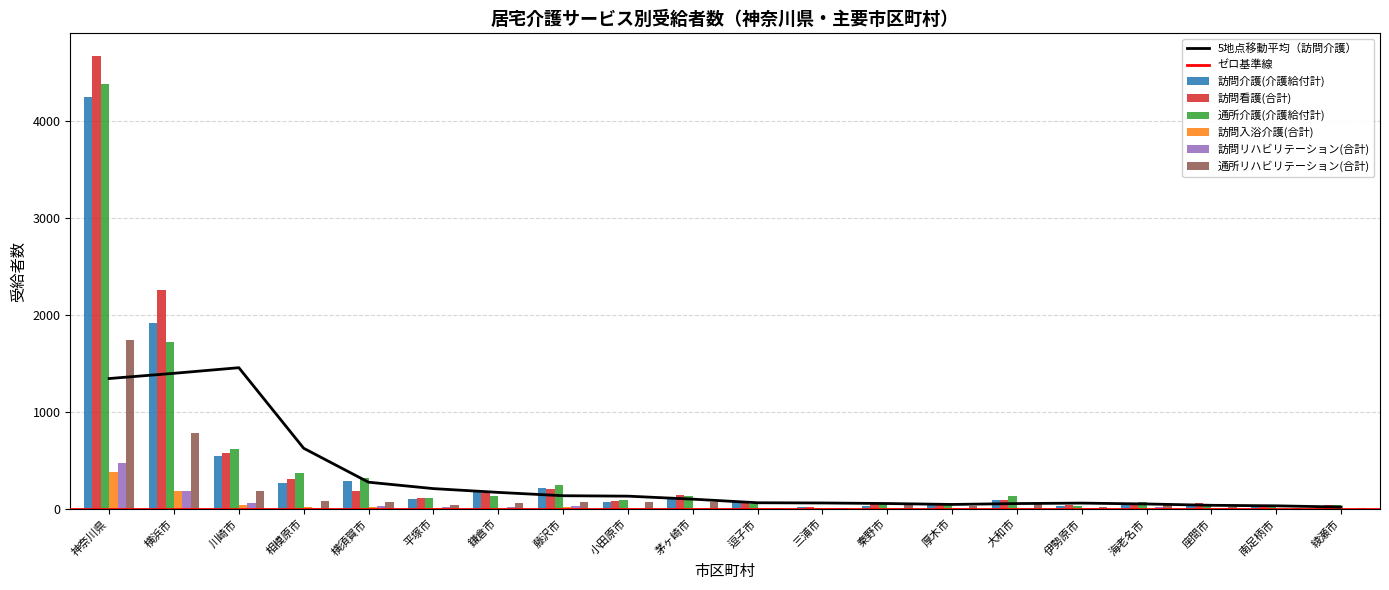

Which series has the largest total across all categories?

訪問看護(合計)